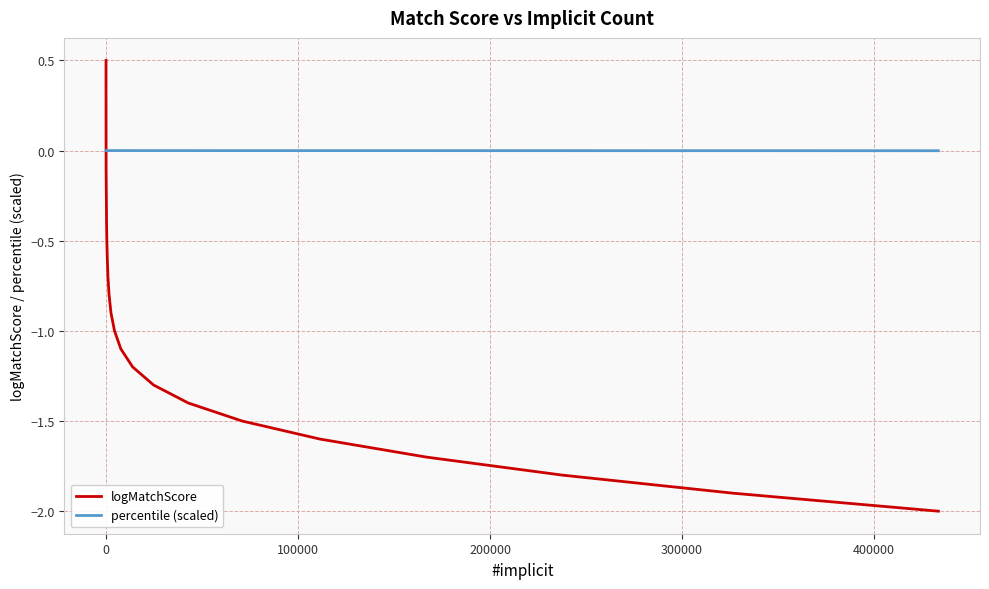

Which series has the largest range (max minus min)?

logMatchScore